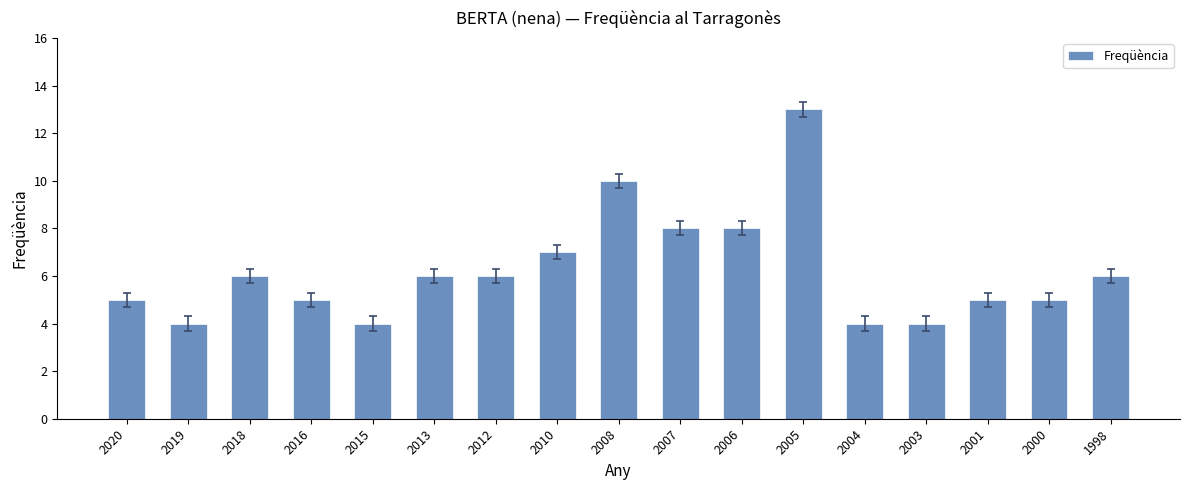

Are the bars grouped side by side (vs. stacked)?

No